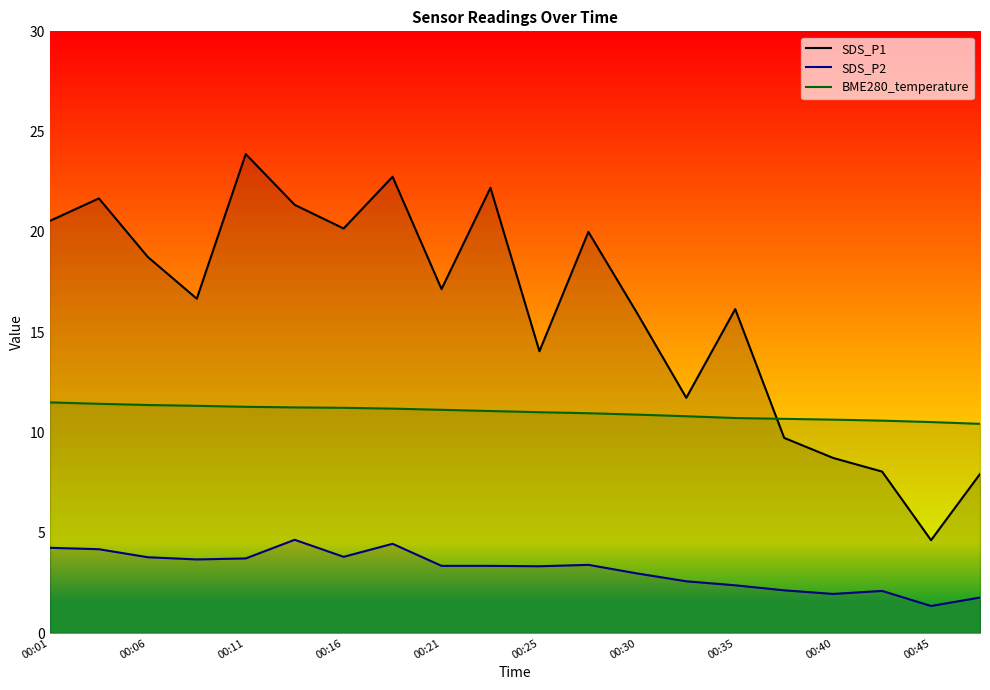

How many interior local peaks does the SDS_P2 series have?

4